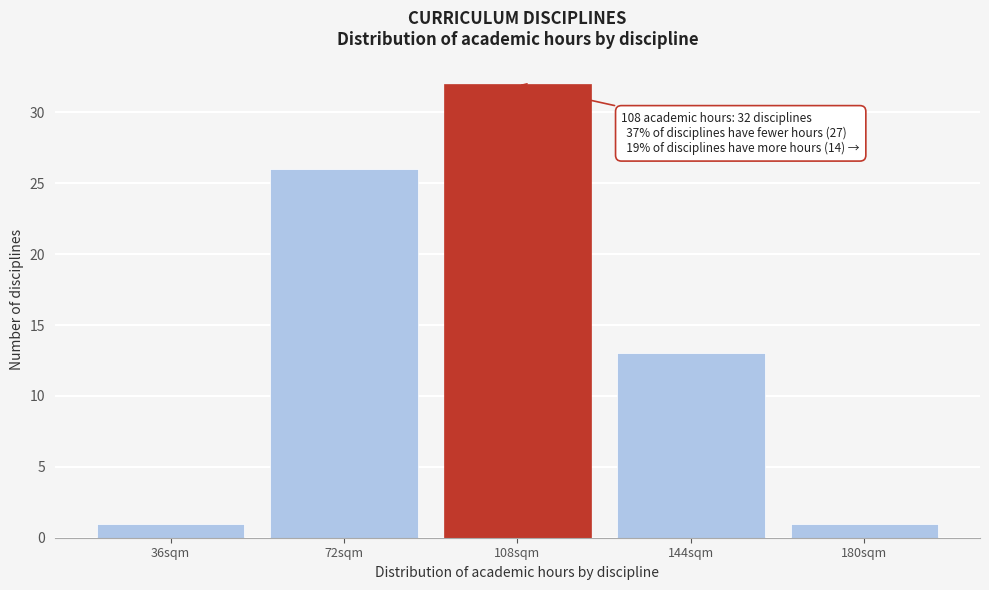

Reading left to right, extract all data points from this chart.

1	26	32	13	1